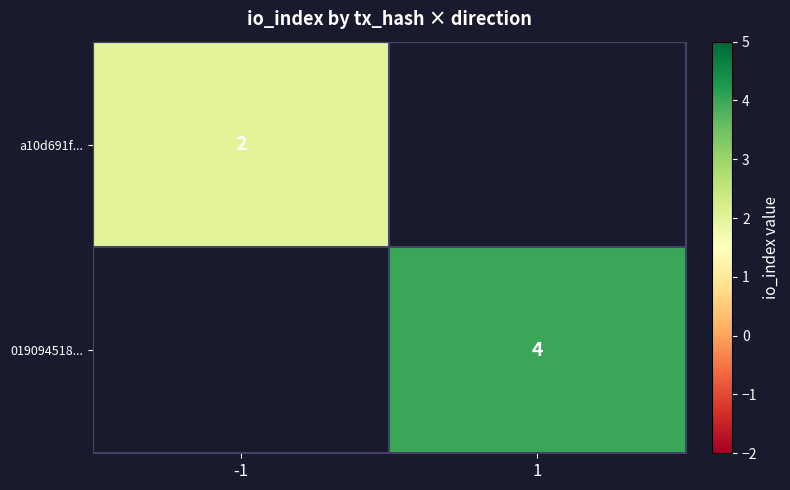

Is it true that 019094518... equals 1 at 1?

False